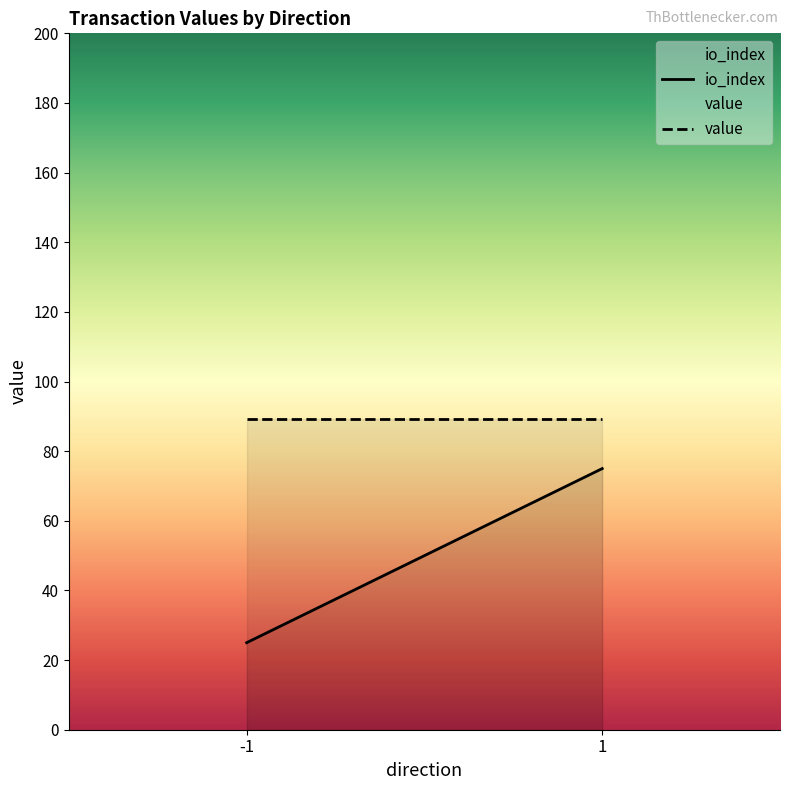

What is the smallest value displayed?

25.0